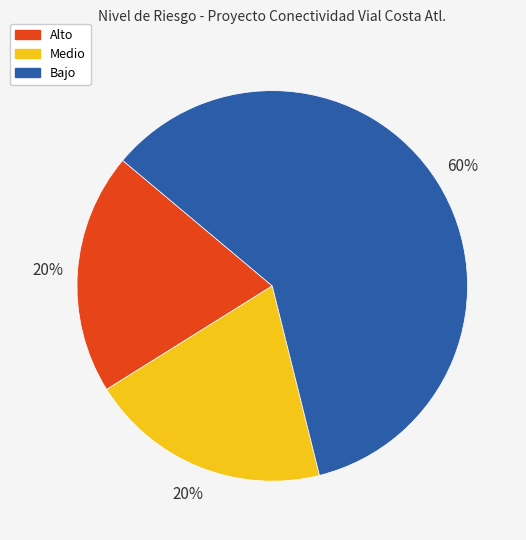

Count the number of slices in the pie.

3